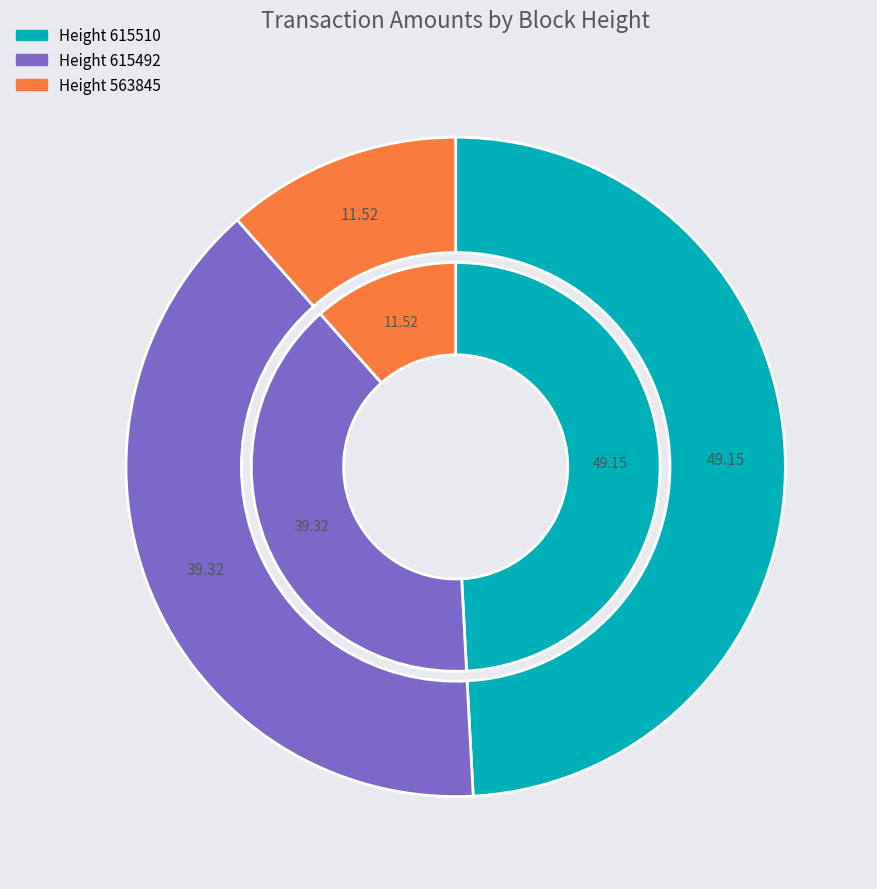

To the nearest percent, what is the combined percentage of 563845 and 615510?

61%